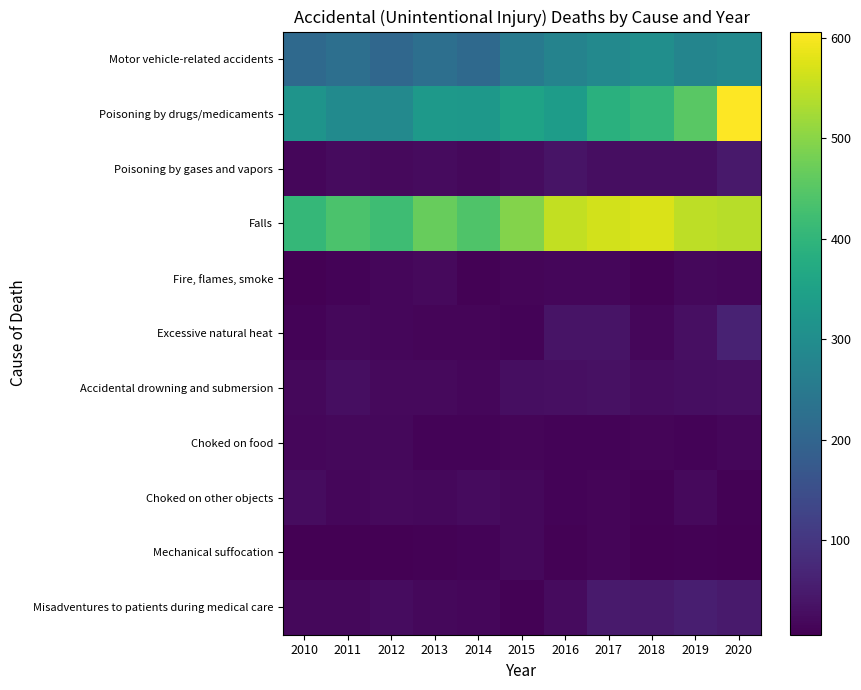

List the series in order of their peak value, lowest first.

Choked on food, Mechanical suffocation, Fire, flames, smoke, Choked on other objects, Accidental drowning and submersion, Poisoning by gases and vapors, Misadventures to patients during medical care, Excessive natural heat, Motor vehicle-related accidents, Falls, Poisoning by drugs/medicaments